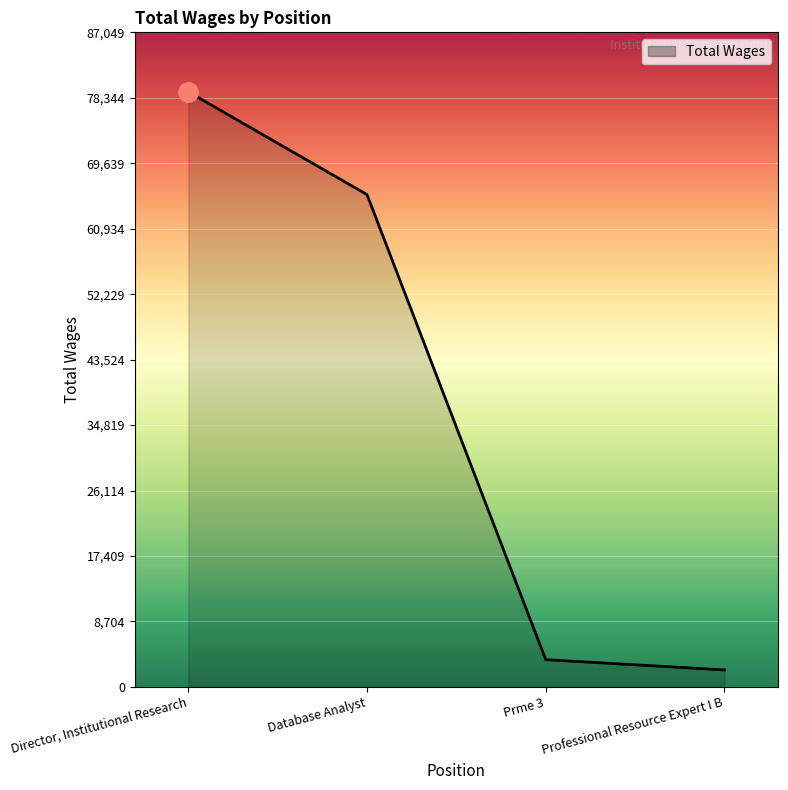

What is the minimum value shown in the chart?

2253